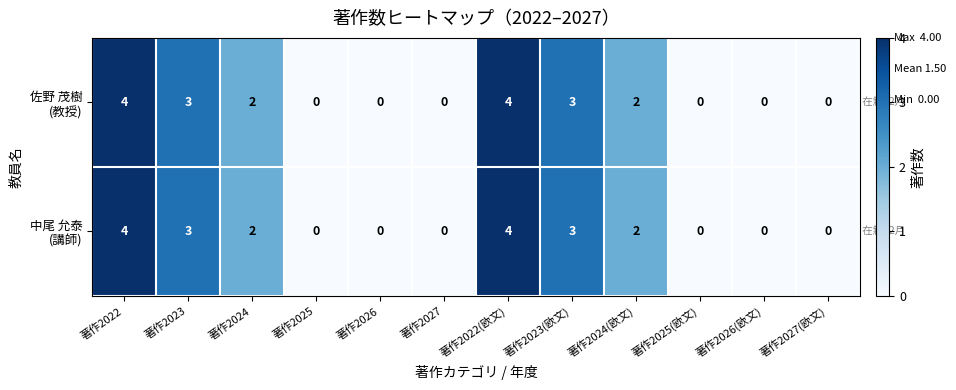

How many data points does each series have?

12